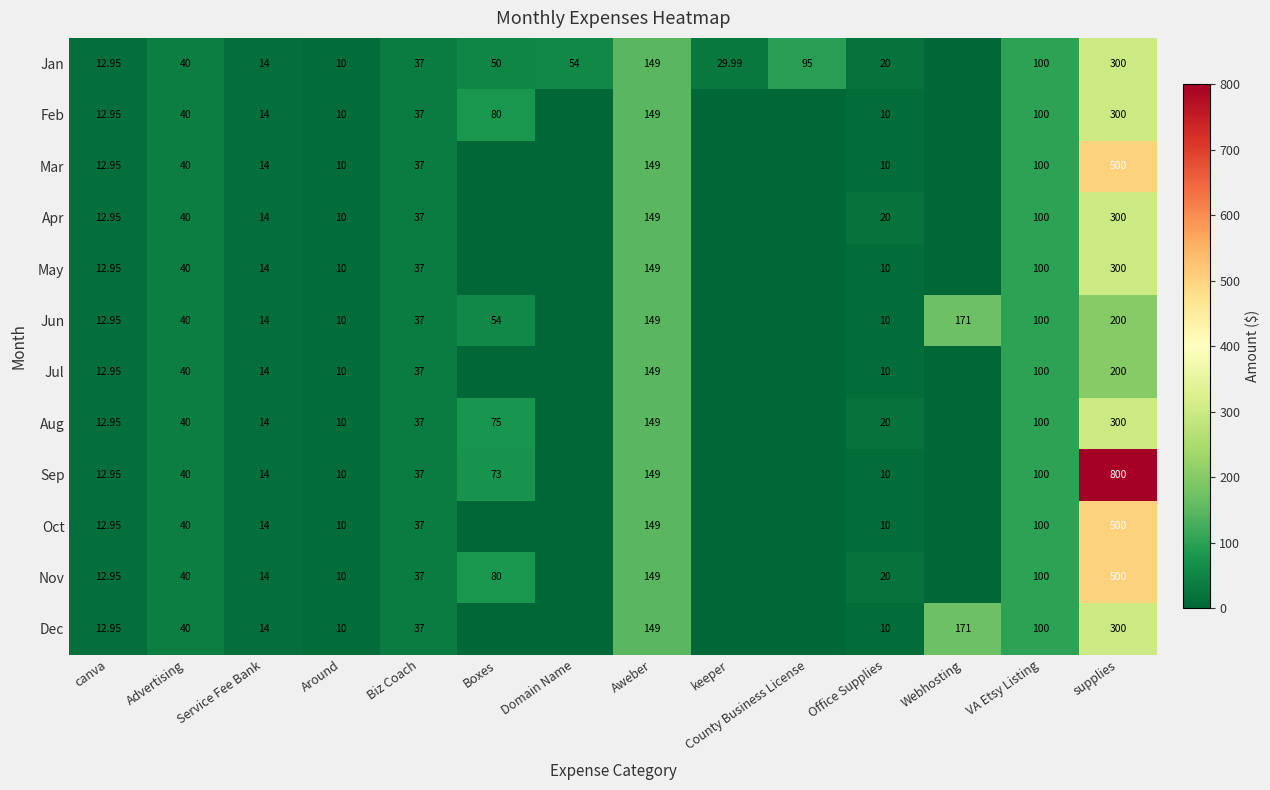

Is the value of Dec at Biz Coach greater than the value of Oct at VA Etsy Listing?

No